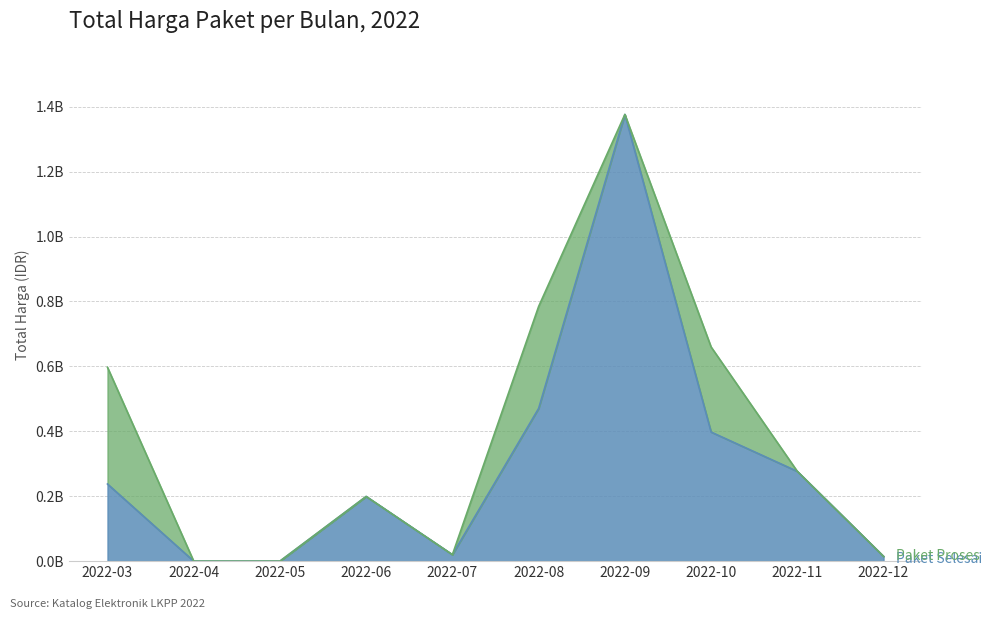

What is the difference between the values at 2022-07 and 2022-08?

450565000